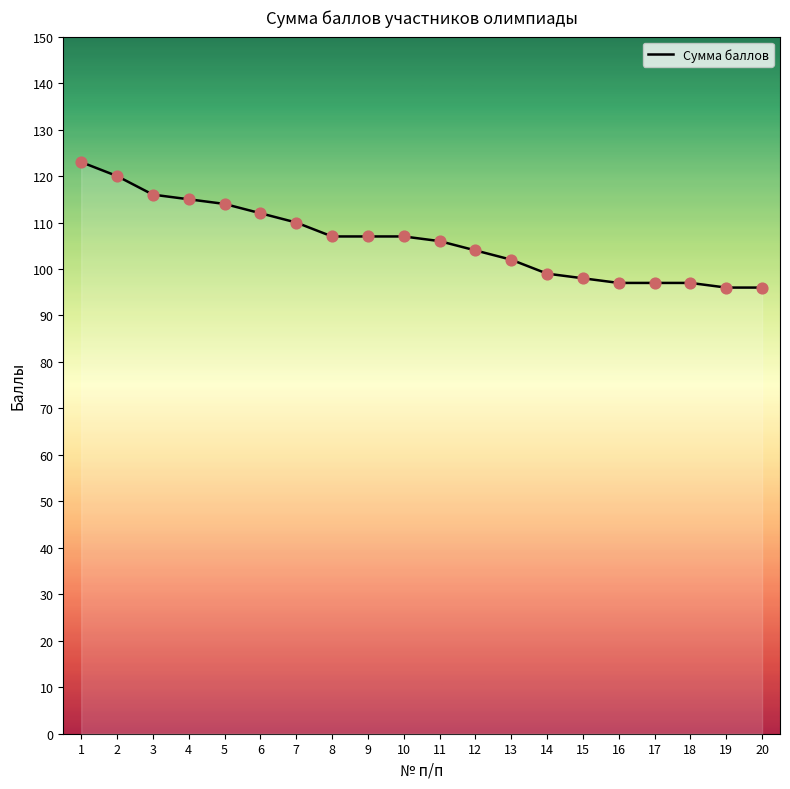

Approximately how many times larger is the value at 12 compared to 3?

0.9